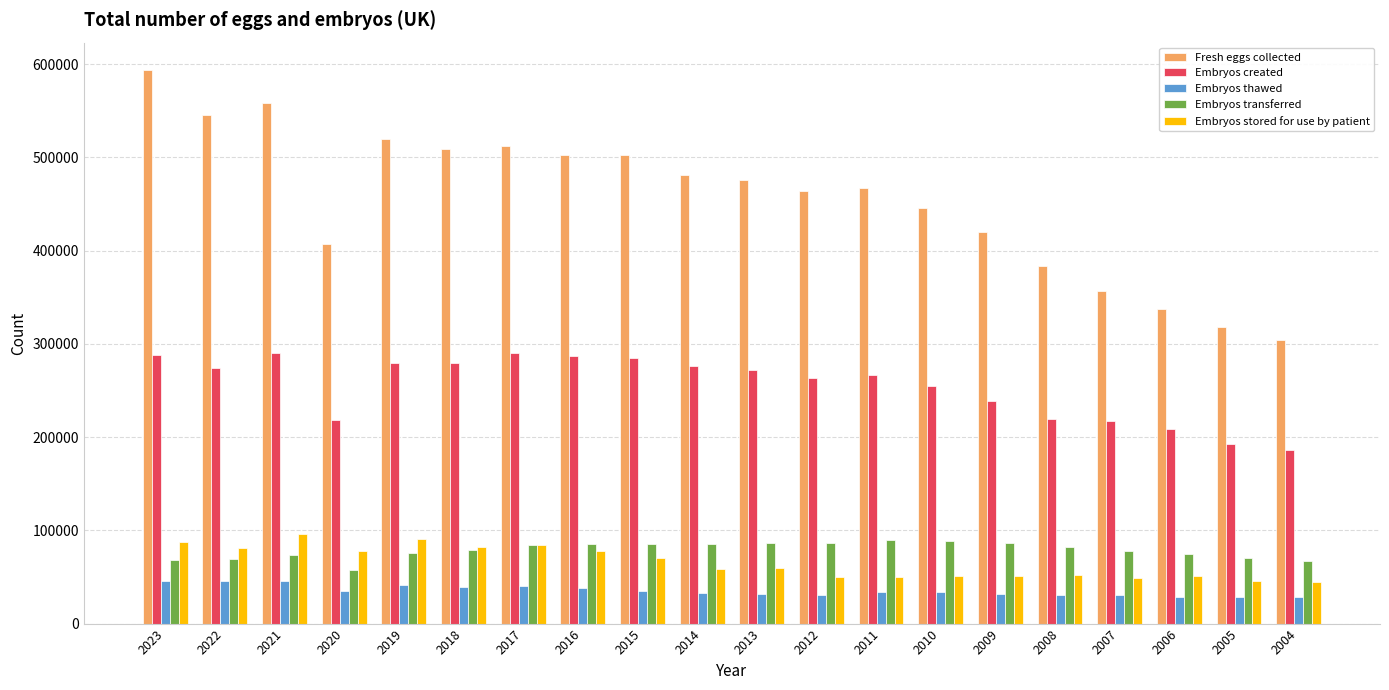

What is the sum of the Embryos stored for use by patient values at 2017 and 2009?

135247